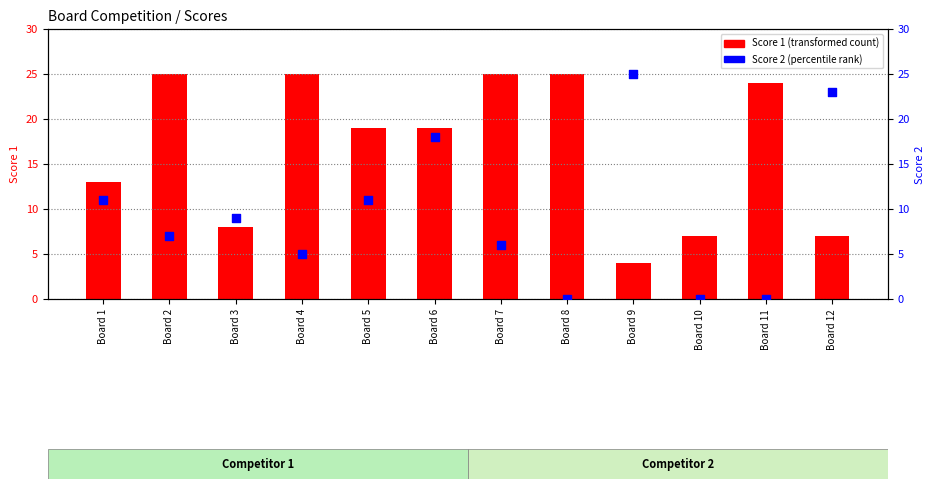

At which category is the sum across all series the highest?

Board 6